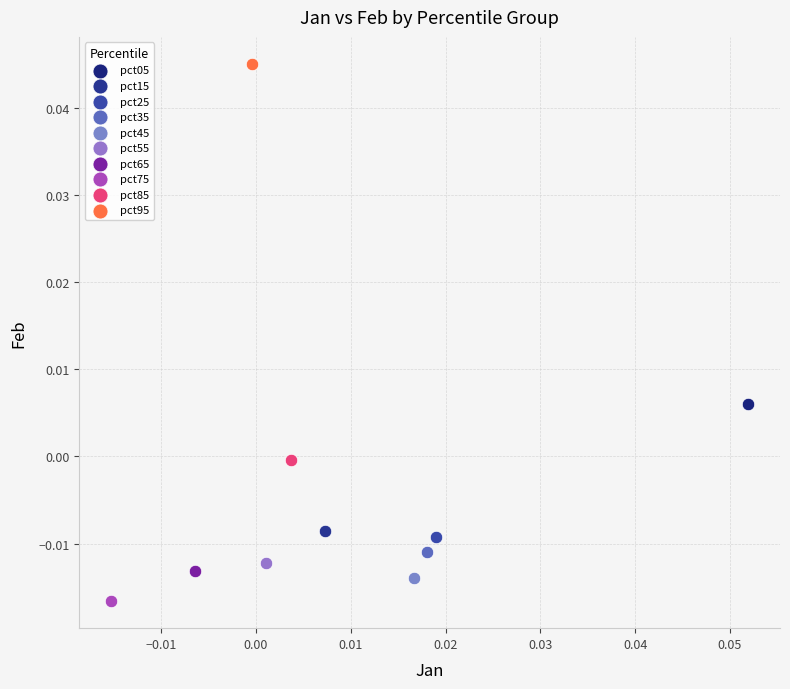

What are all the series names shown in the legend?

pct05, pct15, pct25, pct35, pct45, pct55, pct65, pct75, pct85, pct95